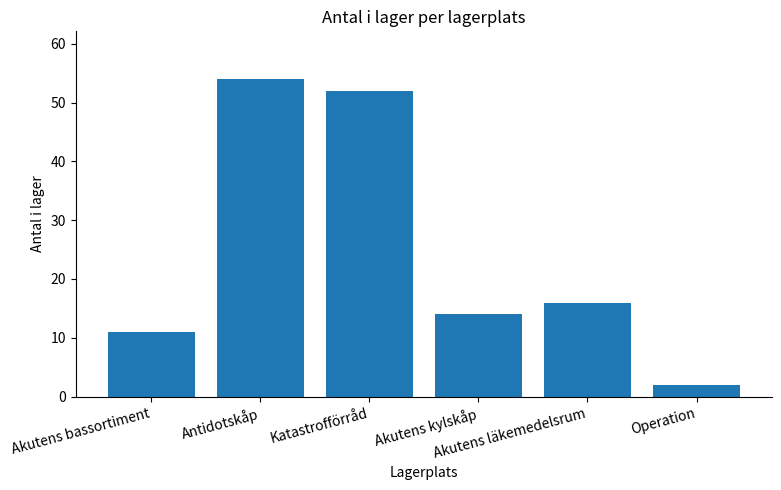

What is the sum of the values at Operation and Akutens läkemedelsrum?

18